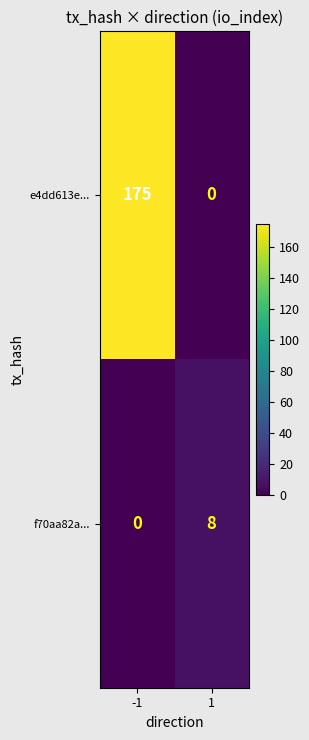

Rank the series by their average value, from lowest to highest.

f70aa82a..., e4dd613e...